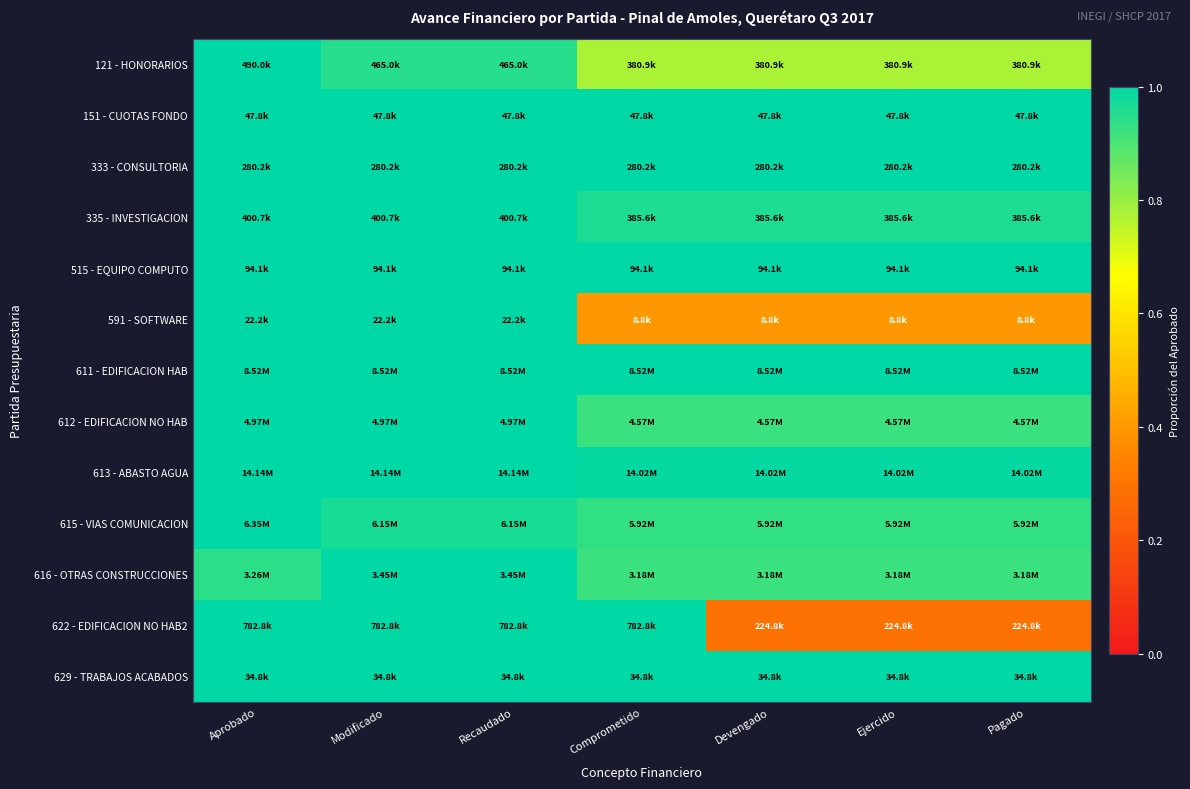

Which label corresponds to the largest value in the chart?

Aprobado